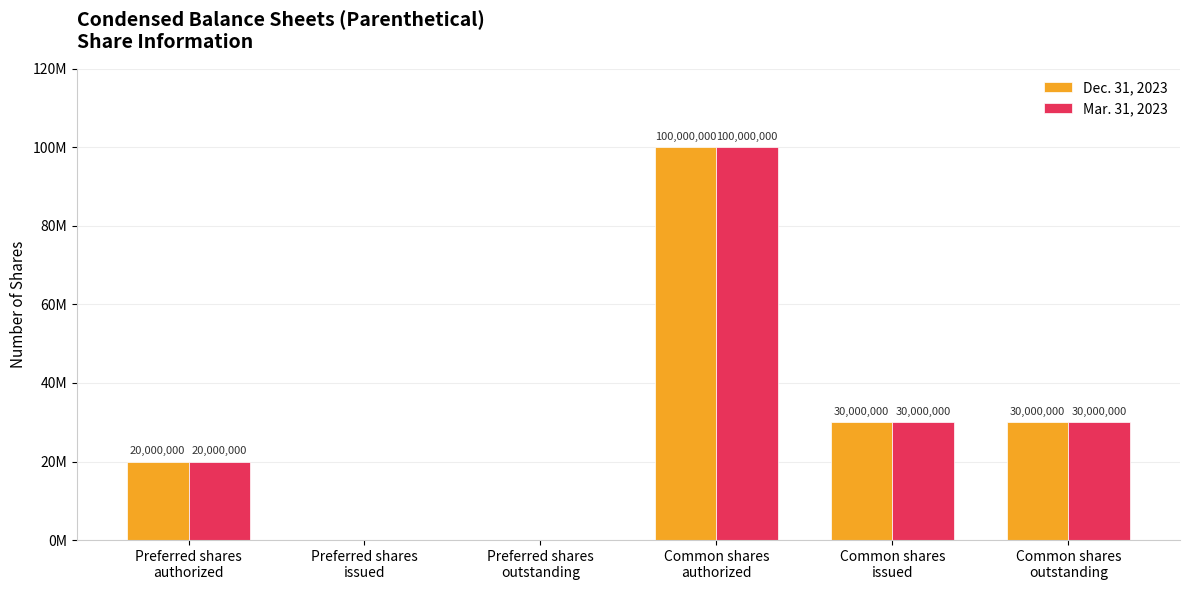

What are all the series names shown in the legend?

Dec. 31, 2023, Mar. 31, 2023